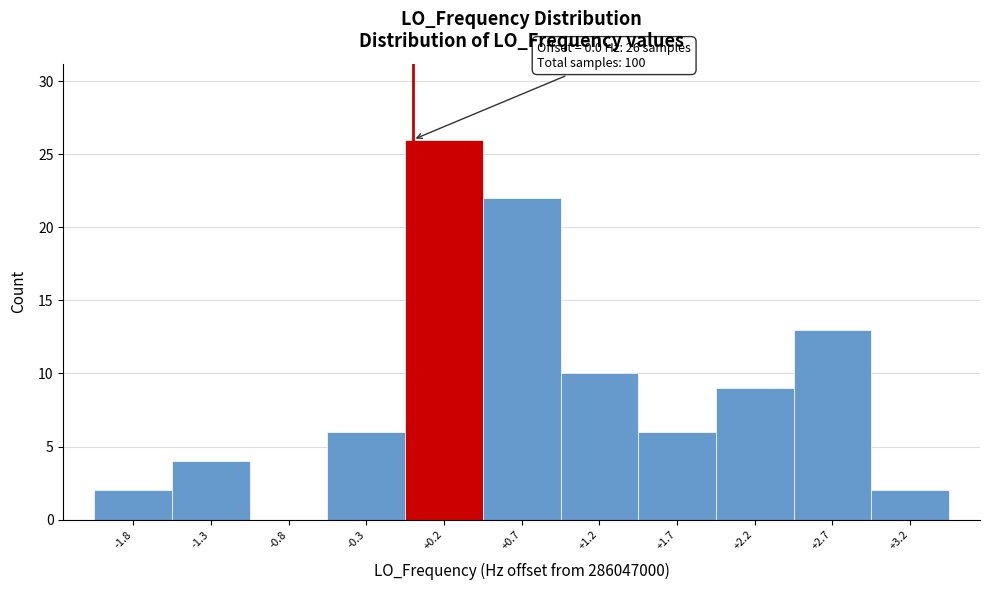

Which range on the x-axis has the tallest bar?

-0.05 to 0.45